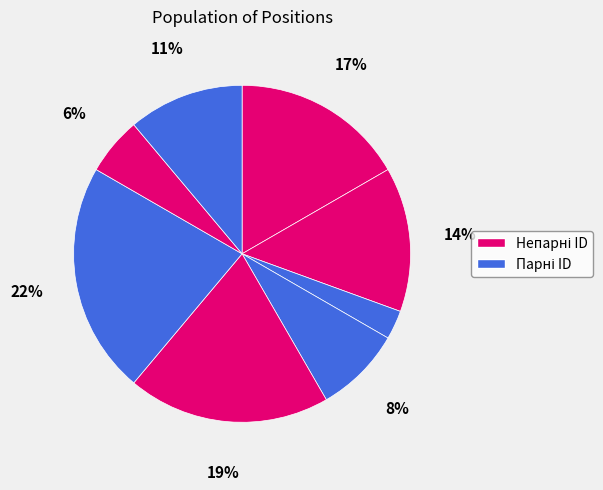

How many slices are in this pie chart?

8